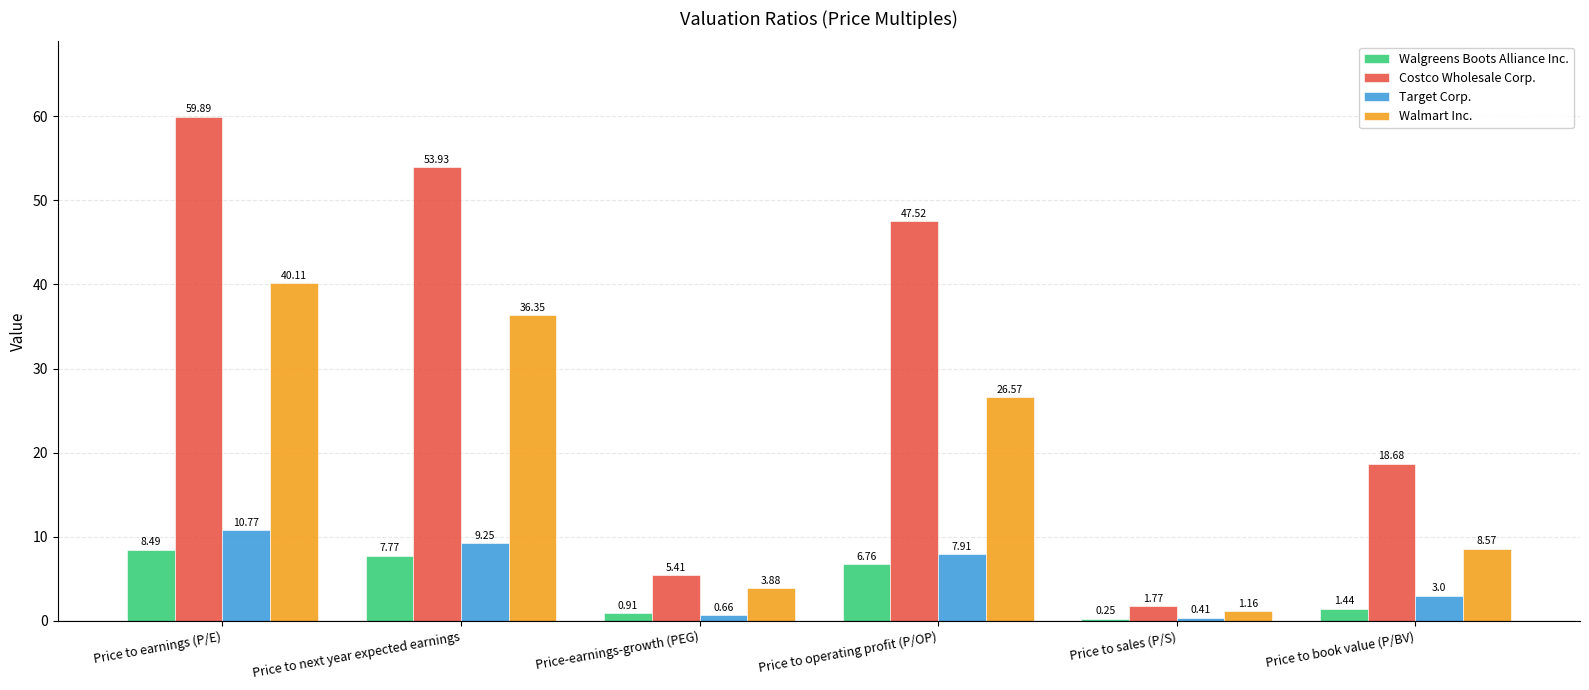

What are all the series names shown in the legend?

Walgreens Boots Alliance Inc., Costco Wholesale Corp., Target Corp., Walmart Inc.